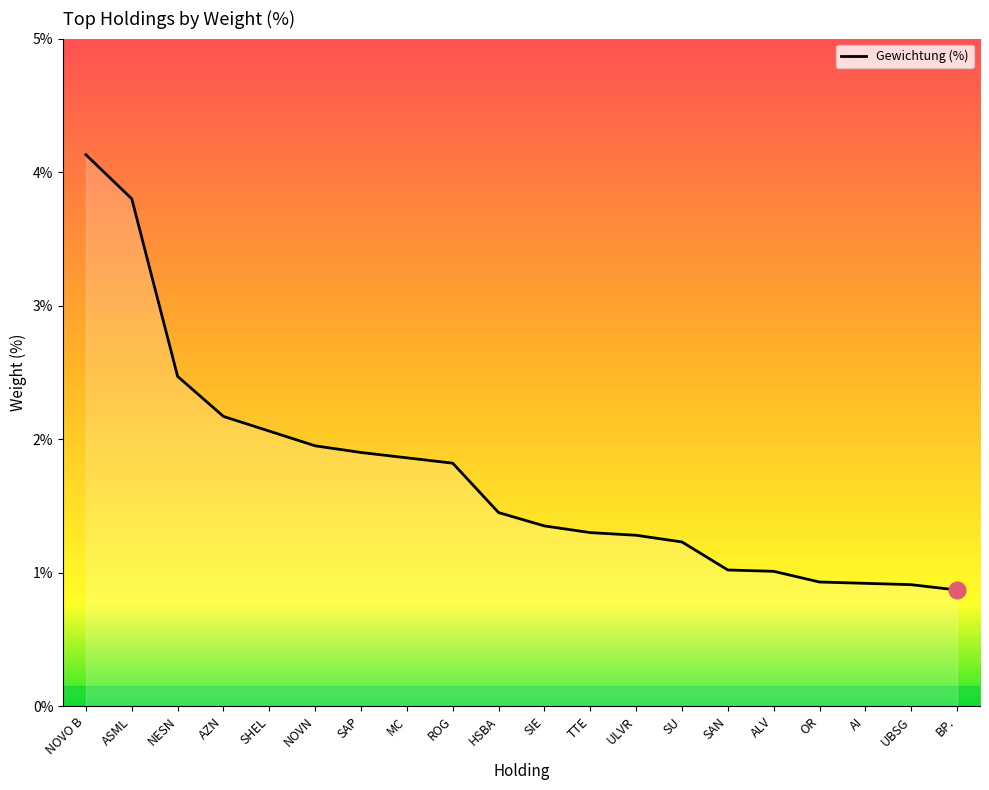

At which category does the chart reach its peak across all series?

NOVO B